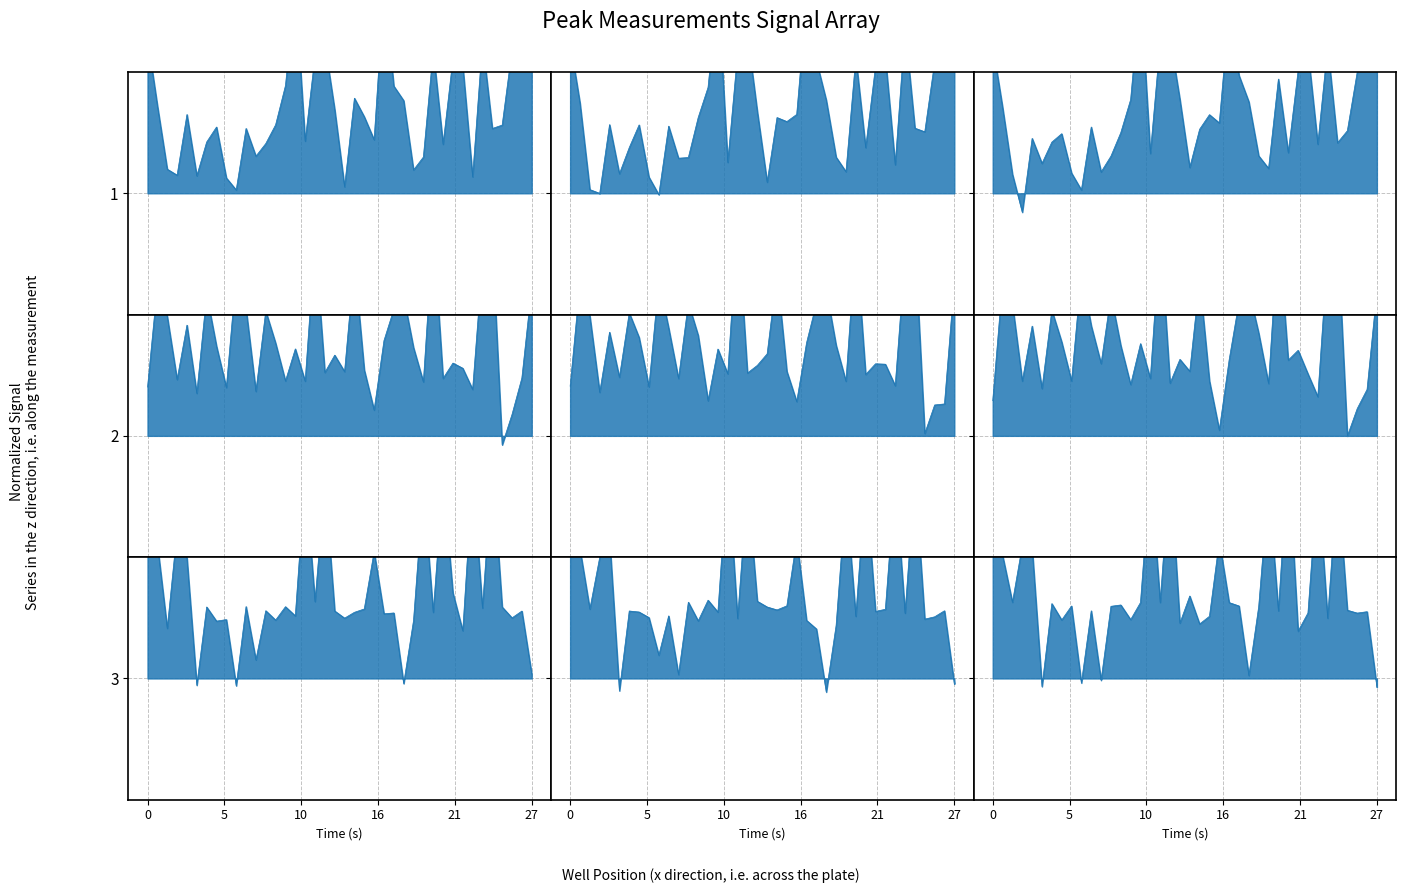

The Peak Height series shows 4.0 at A3. True or false?

False